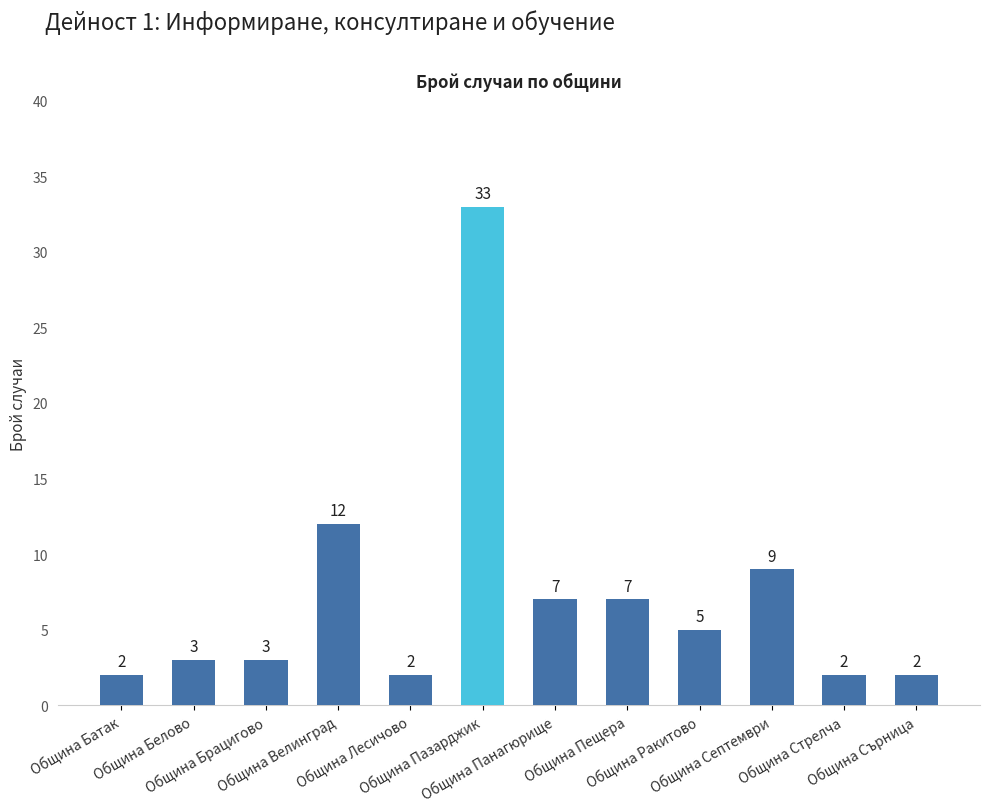

Approximately how many times larger is the value at Община Велинград compared to Община Лесичово?

6.0